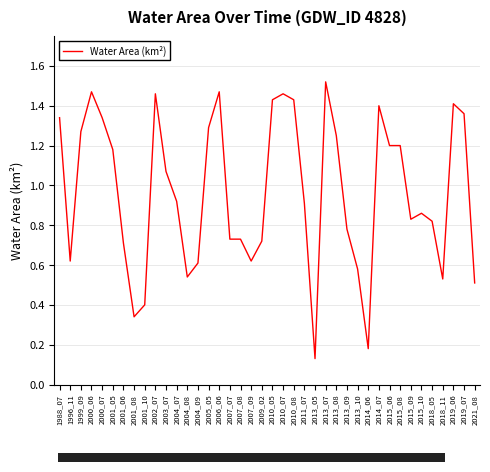

What is the change in value from 2014_07 to 2015_10?

-0.5